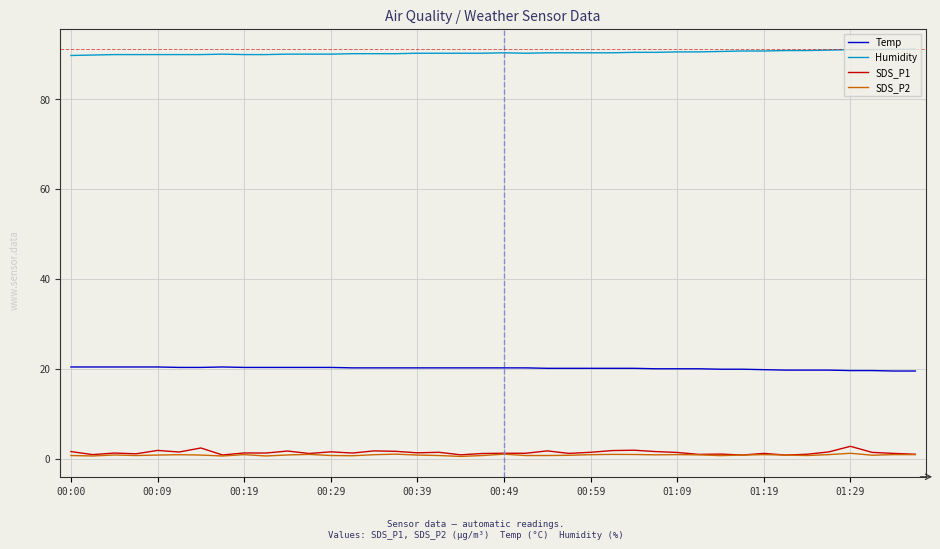

How many lines are shown in the chart?

4